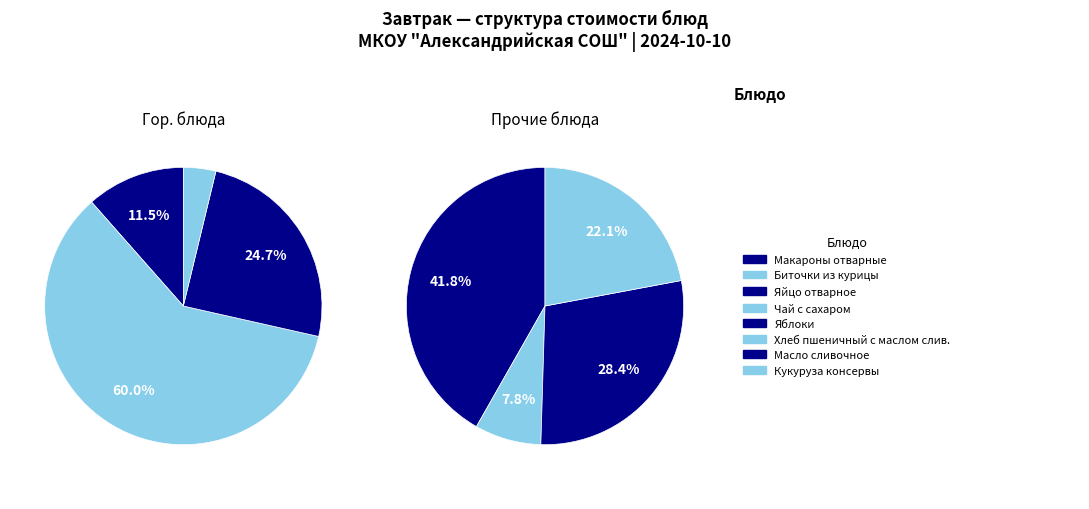

True or false: Яблоки accounts for 5% of the total.

False